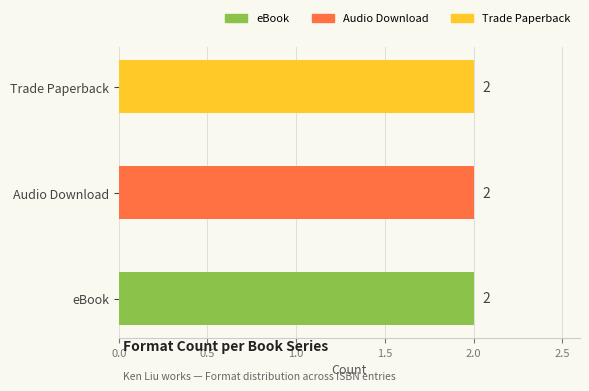

How many data points in eBook are less than 454281844?

1